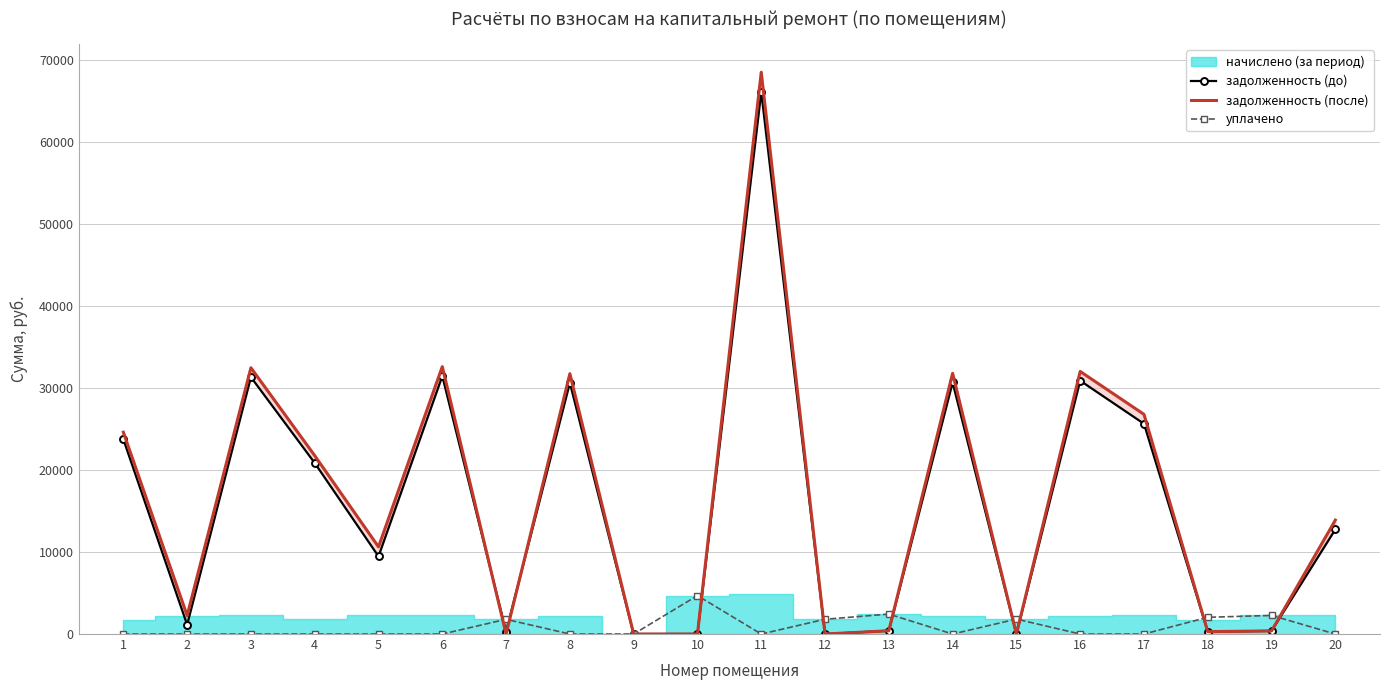

True or false: задолженность (до) has a value of 0.0 at 10.

True